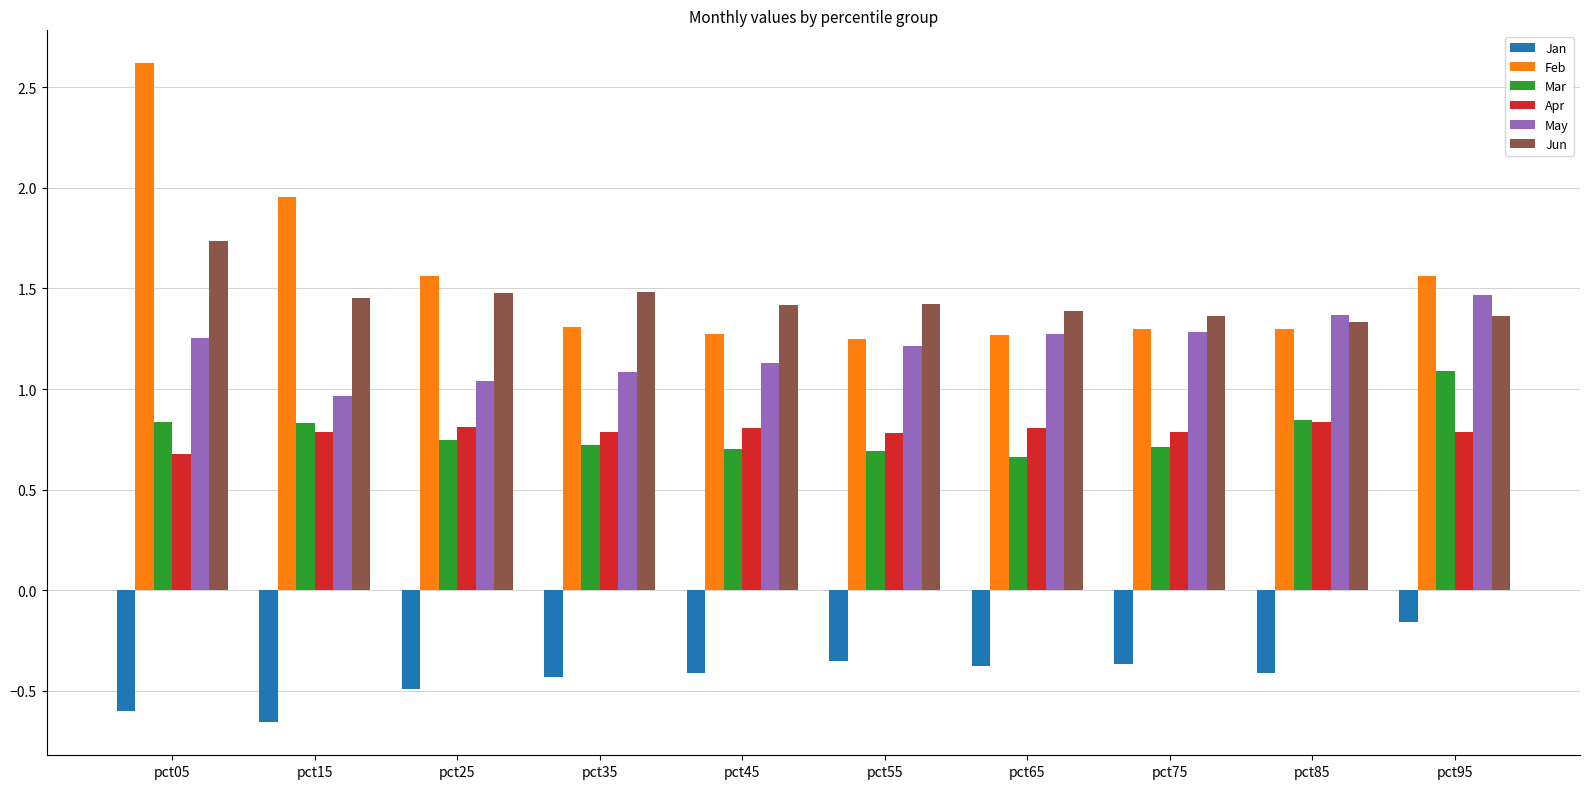

What is the difference between the maximum and minimum values in the Mar series?

0.4